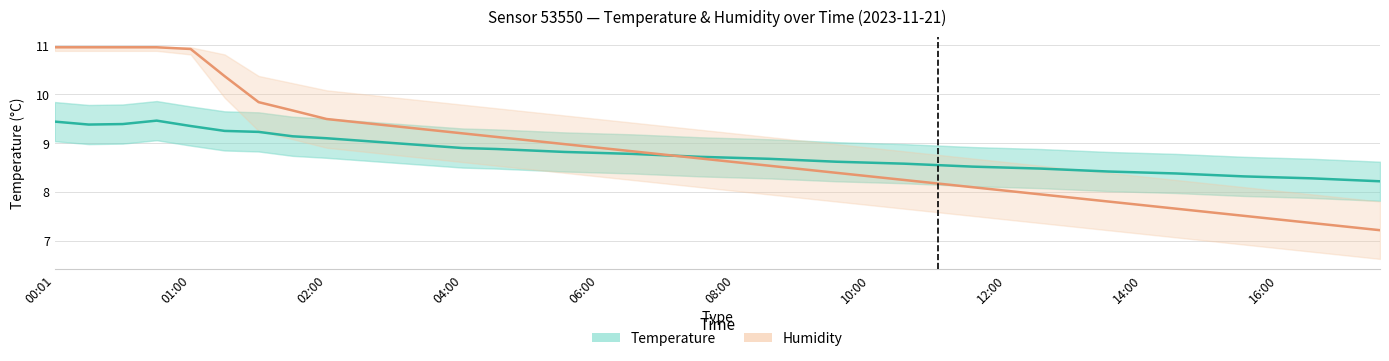

Read the Humidity (%) value at 29.

8.0